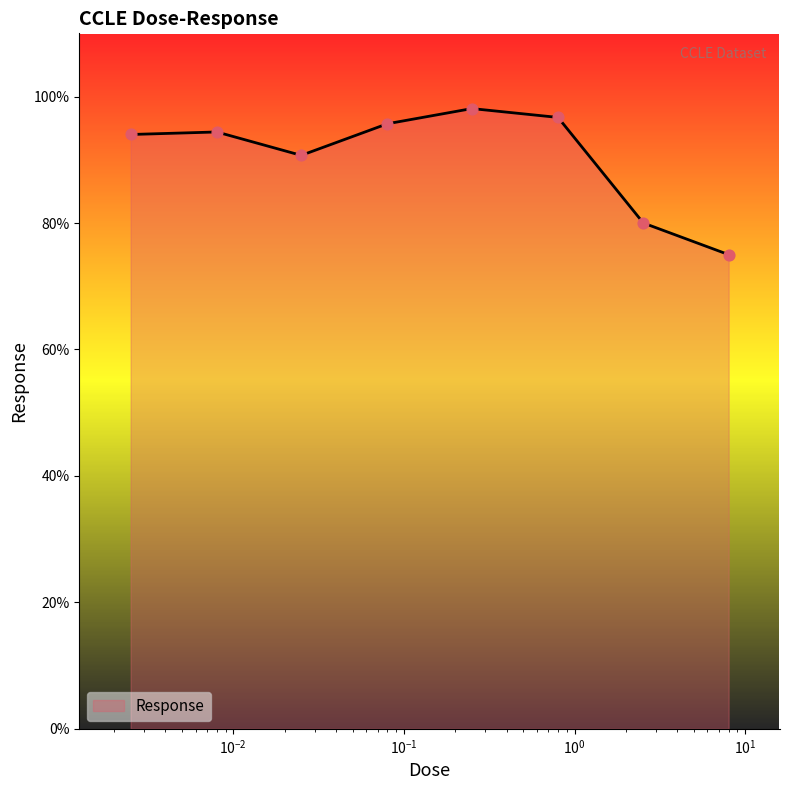

How many interior local valleys (lower than both neighbors) does the data have?

1